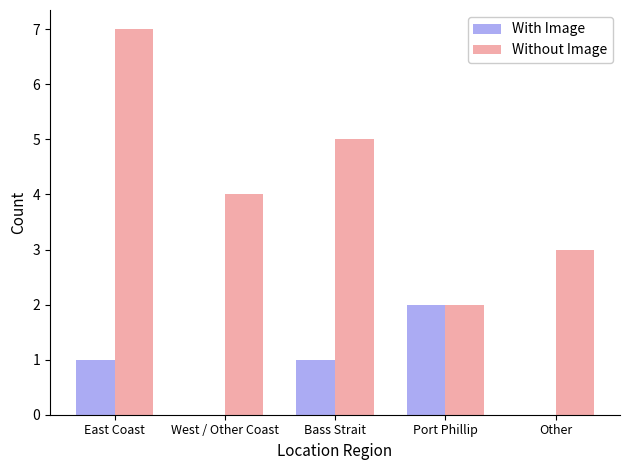

The With Image series shows 2 at East Coast. True or false?

False